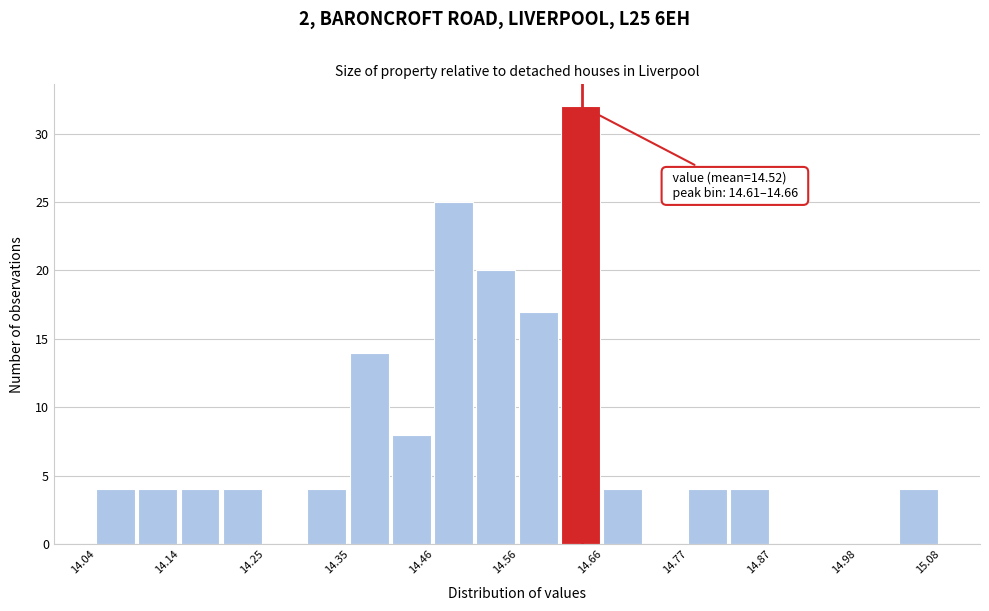

Read against the x-axis, roughly where is the centre of the tallest bar?

14.64